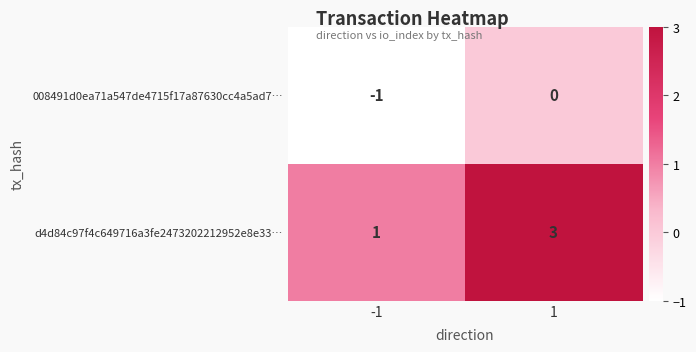

Which series has the widest spread of values?

d4d84c97f4c649716a3fe2473202212952e8e33…